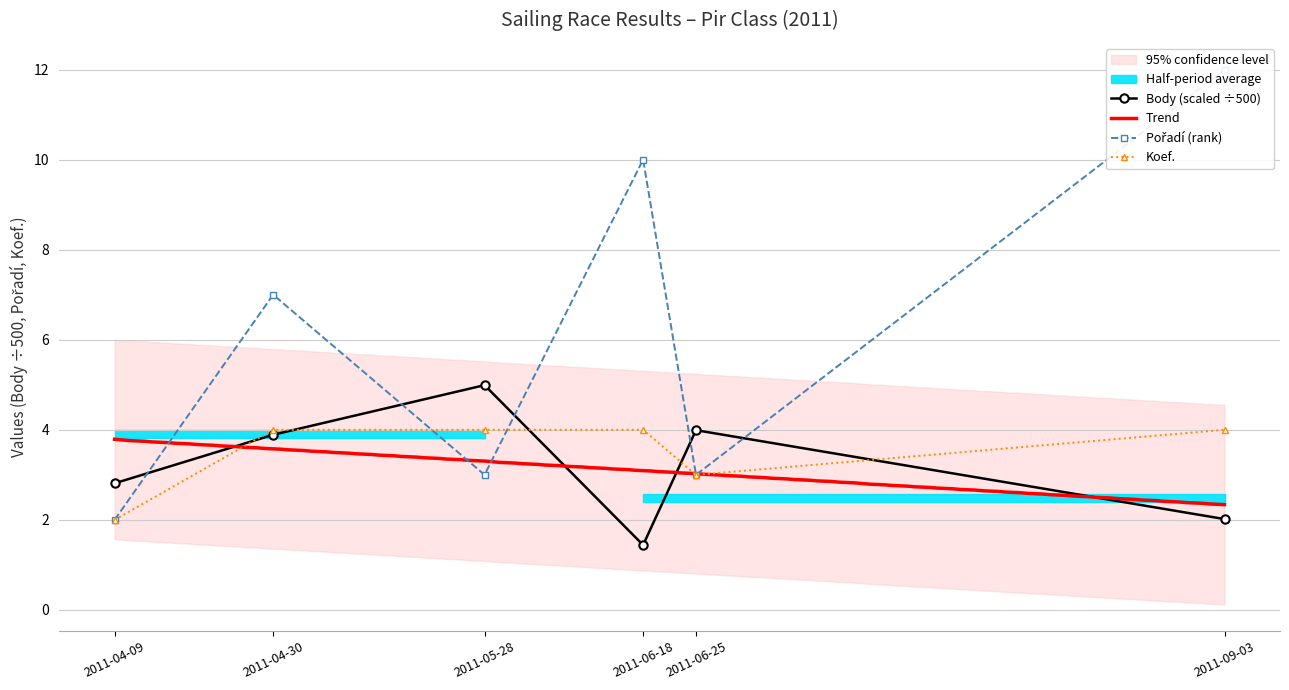

List the labels in order of Body value, smallest first.

2011-06-18, 2011-09-03, 2011-04-09, 2011-04-30, 2011-06-25, 2011-05-28